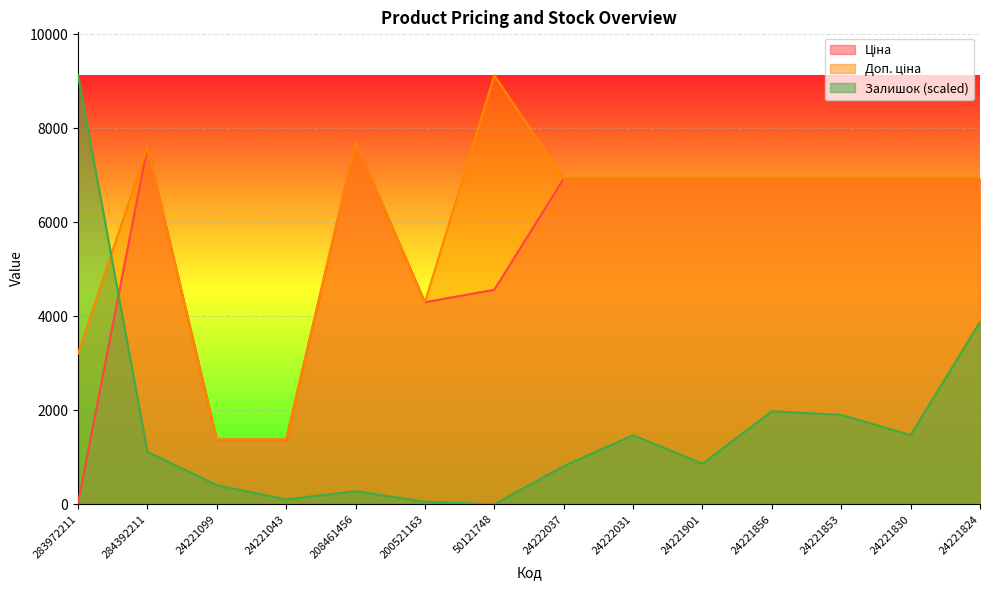

Reading right to left, extract all data points from this chart.

Ціна: 24221824=6925.7	24221830=6925.7	24221853=6925.7	24221856=6925.7	24221901=6925.7	24222031=6925.7	24222037=6925.7	50121748=4561.9	200521163=4295.4	208461456=7693.1	24221043=1375.4	24221099=1375.4	284392211=7596.5	283972211=32.0
Доп. ціна: 24221824=6925.7	24221830=6925.7	24221853=6925.7	24221856=6925.7	24221901=6925.7	24222031=6925.7	24222037=6925.7	50121748=9123.7	200521163=4295.0	208461456=7693.1	24221043=1375.0	24221099=1375.0	284392211=7596.5	283972211=3205.0
Залишок: 24221824=3877.6	24221830=1469.9	24221853=1900.8	24221856=1976.8	24221901=861.7	24222031=1469.9	24222037=811.0	50121748=0.0	200521163=50.7	208461456=278.8	24221043=101.4	24221099=405.5	284392211=1115.1	283972211=9123.7